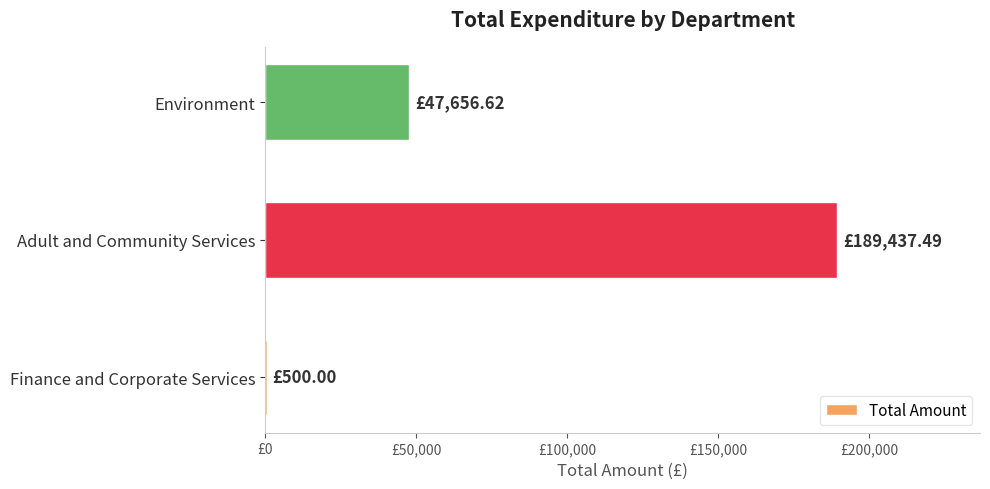

Are the bars horizontal?

Yes